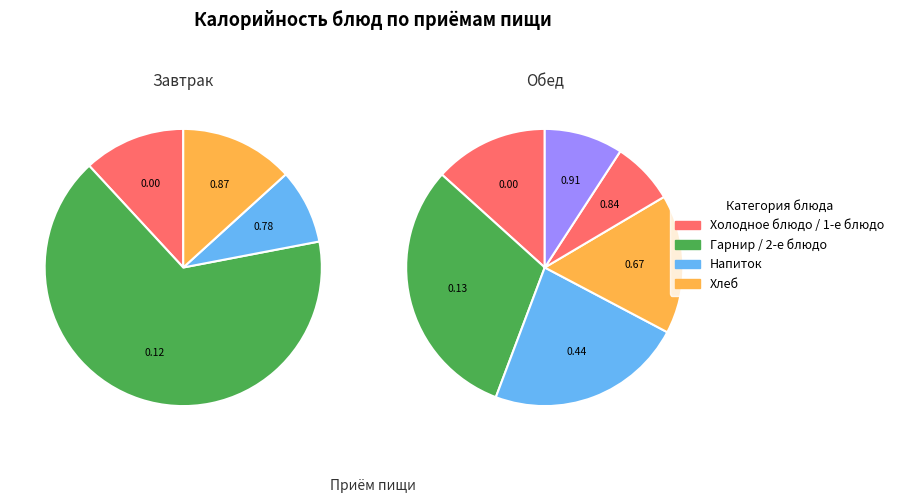

Count the number of slices in the pie.

10